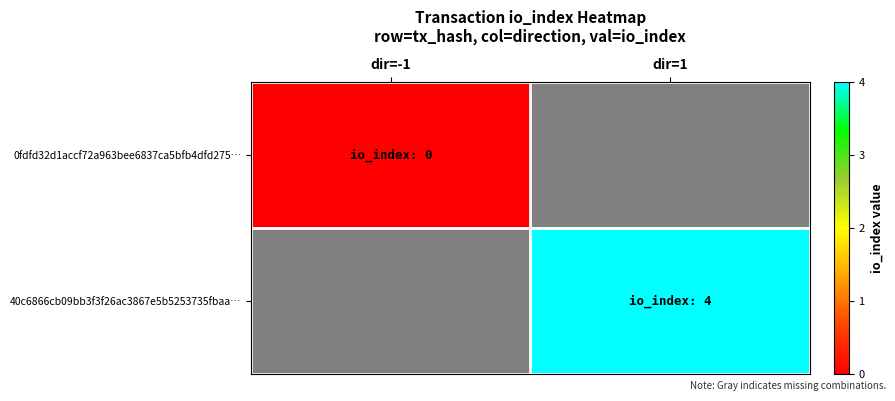

Is the value of 0fdfd32d1accf72a963bee6837ca5bfb4dfd275… at dir=1 greater than the value of 40c6866cb09bb3f3f26ac3867e5b5253735fbaa… at dir=1?

No